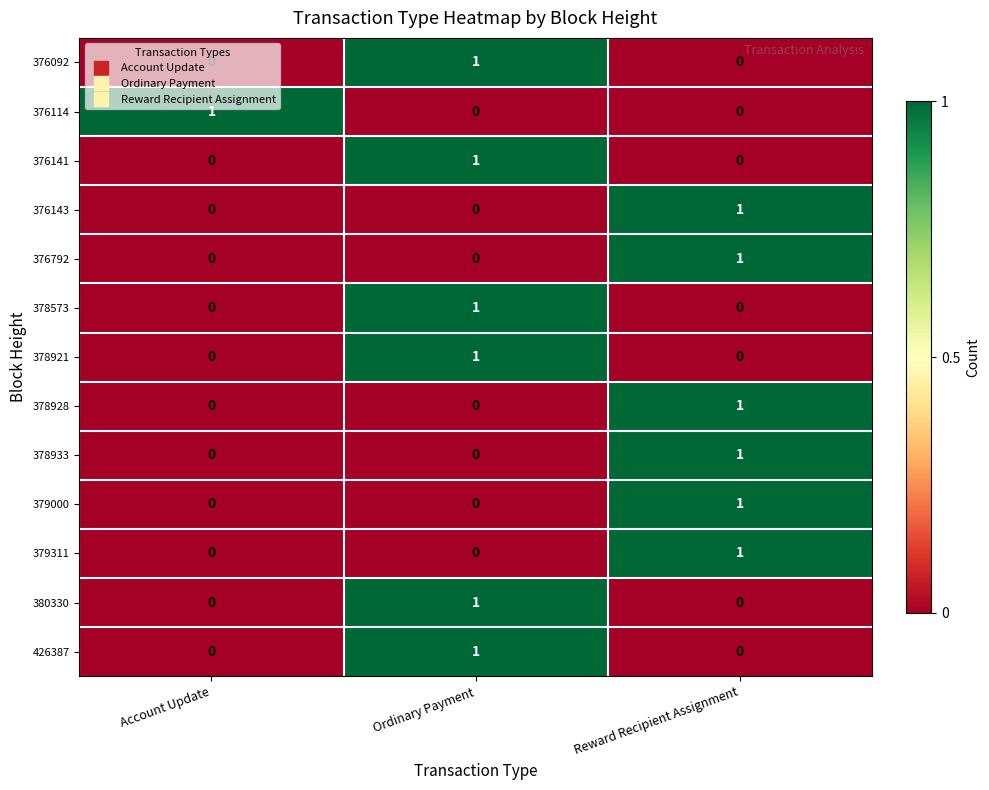

The value of 379000 at Account Update is 1. True or false?

False